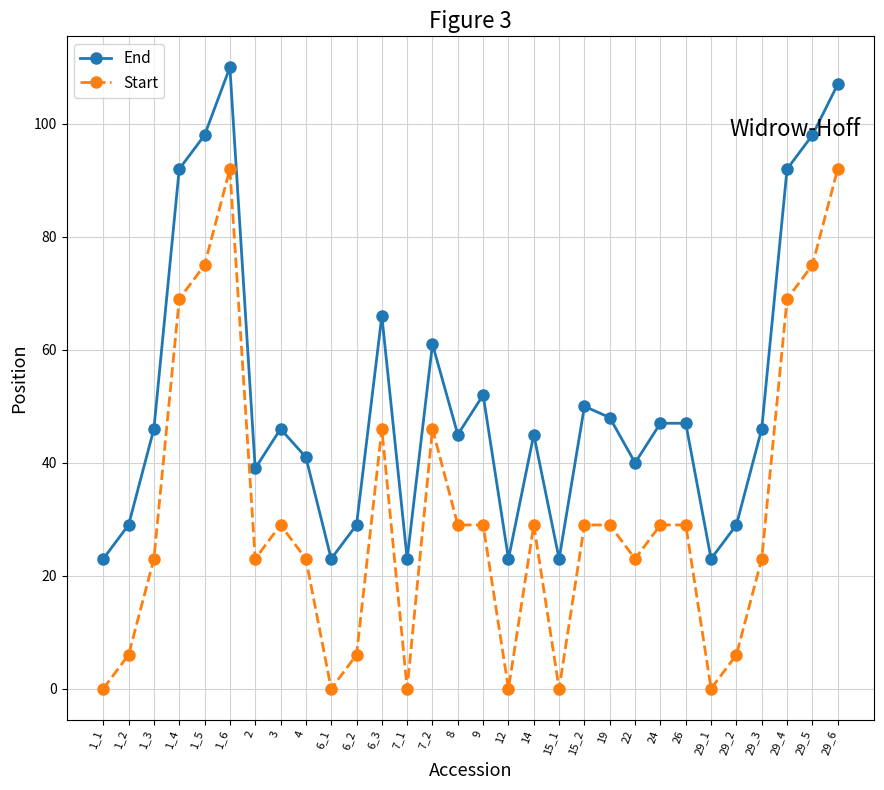

True or false: Start and End intersect in this chart.

False